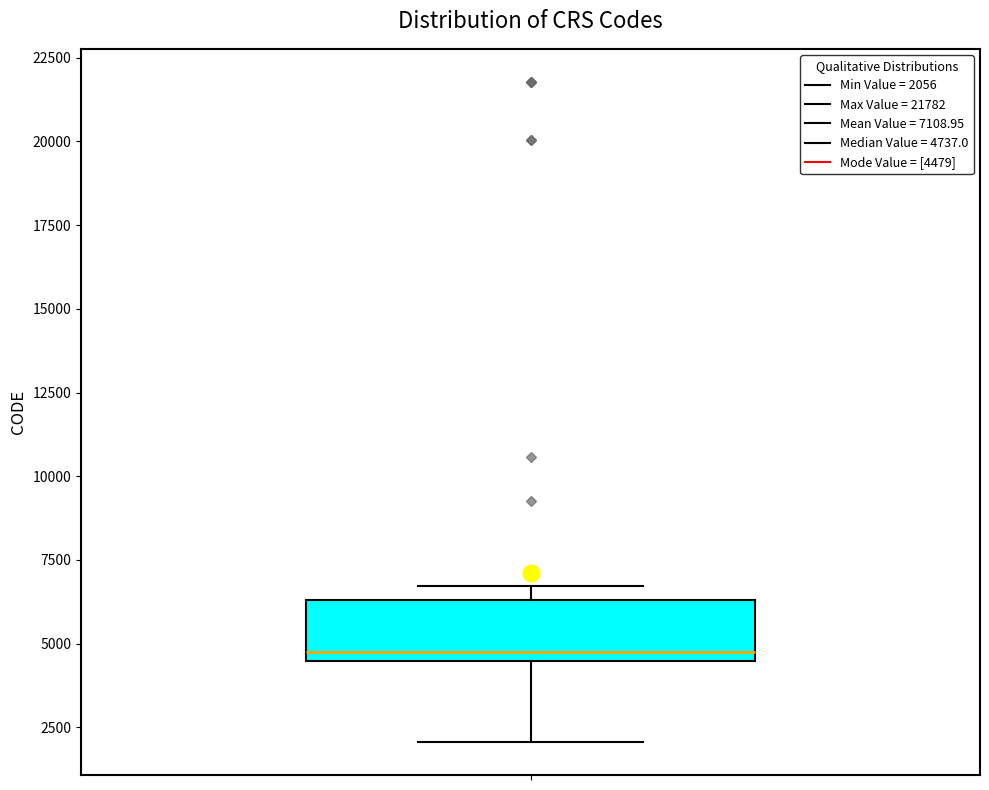

Read this box plot against the y-axis: the position of the median line, the range covered by the box, and the ends of both whiskers. The values are not printed on the chart, so give them approximately, as read against the axis.

median 4500 (just above the box's lower edge), box 4500 to 6500, whiskers 2000 to 6500 (just above the box's upper edge)